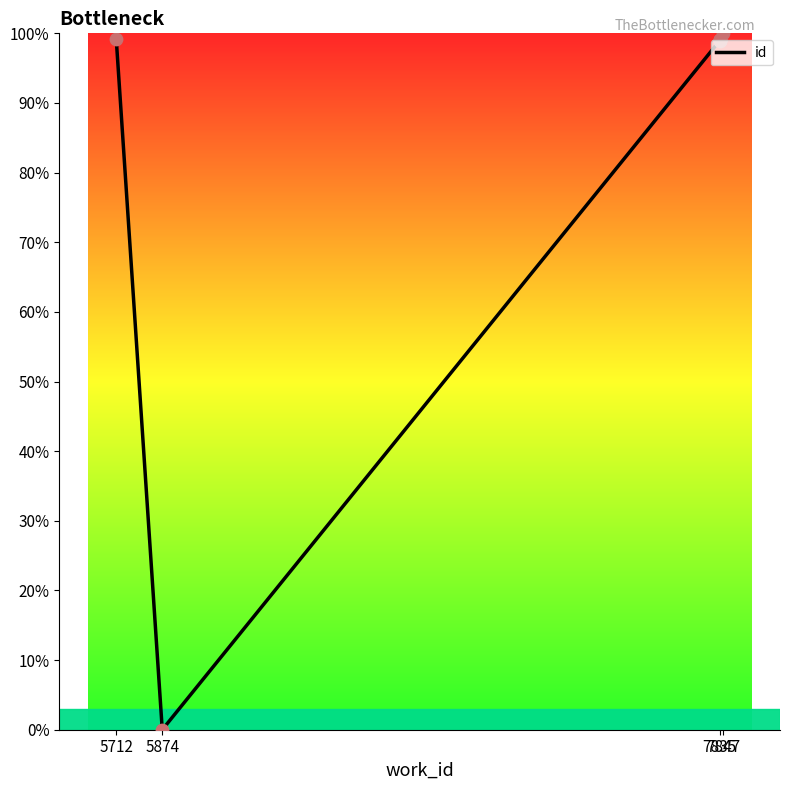

Approximately how many times larger is the value at 7835 compared to 7835?

1.0